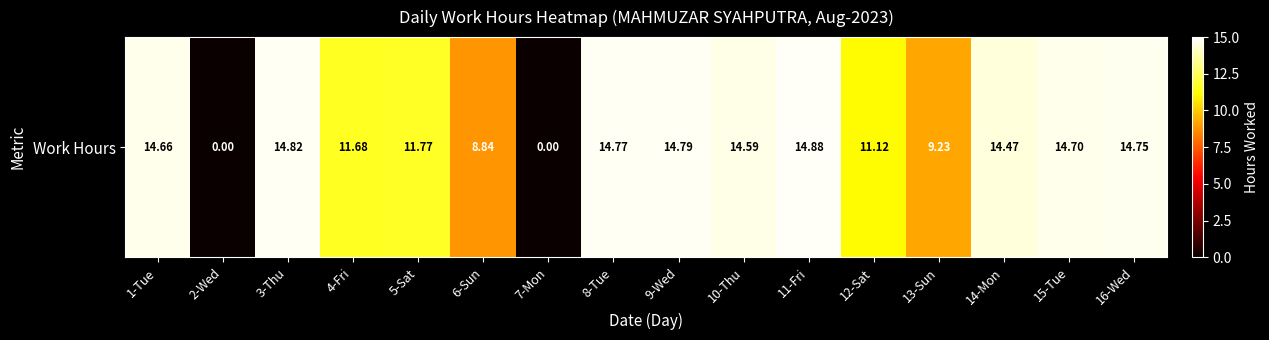

Reading left to right, extract all data points from this chart.

1-Tue=14.7	2-Wed=0.0	3-Thu=14.8	4-Fri=11.7	5-Sat=11.8	6-Sun=8.8	7-Mon=0.0	8-Tue=14.8	9-Wed=14.8	10-Thu=14.6	11-Fri=14.9	12-Sat=11.1	13-Sun=9.2	14-Mon=14.5	15-Tue=14.7	16-Wed=14.8